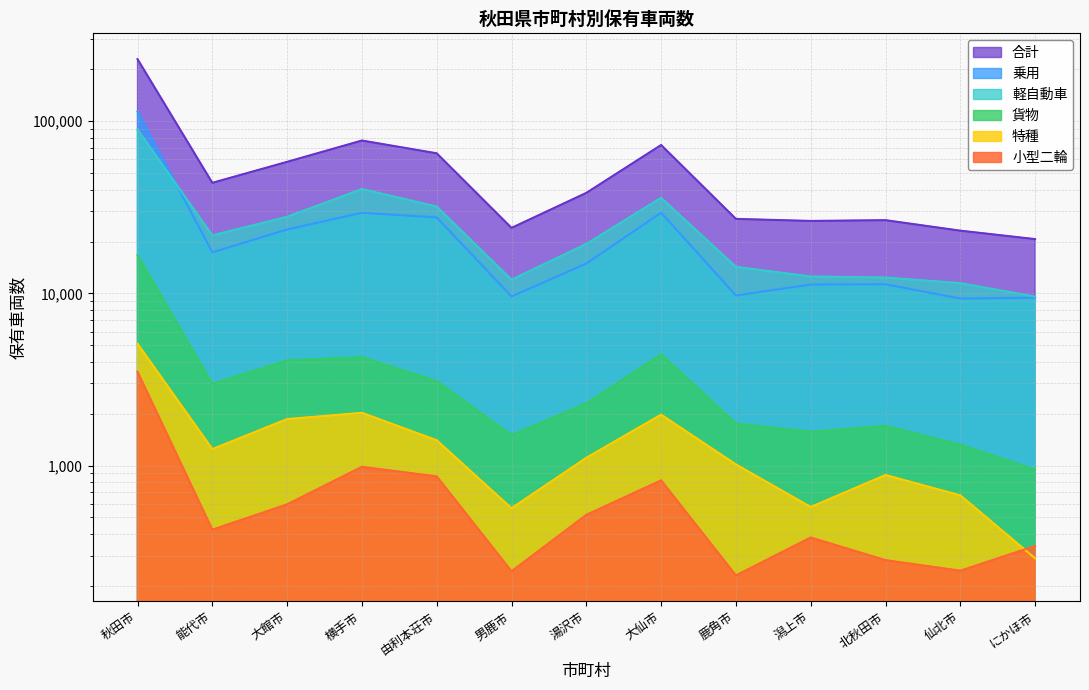

How many lines are shown in the chart?

6